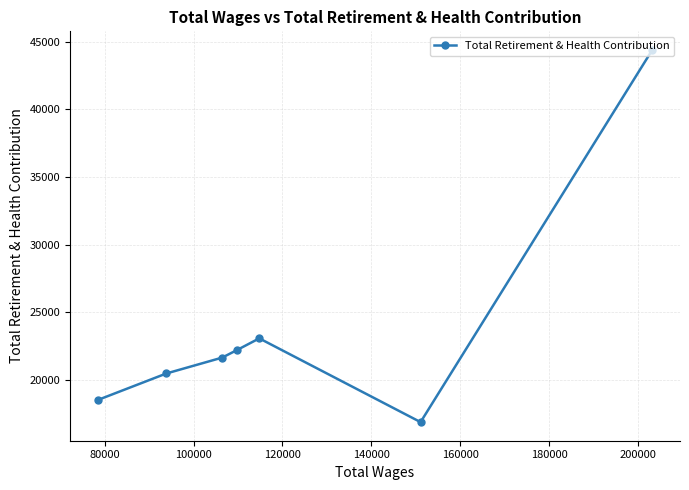

What is the greatest value displayed?

44399